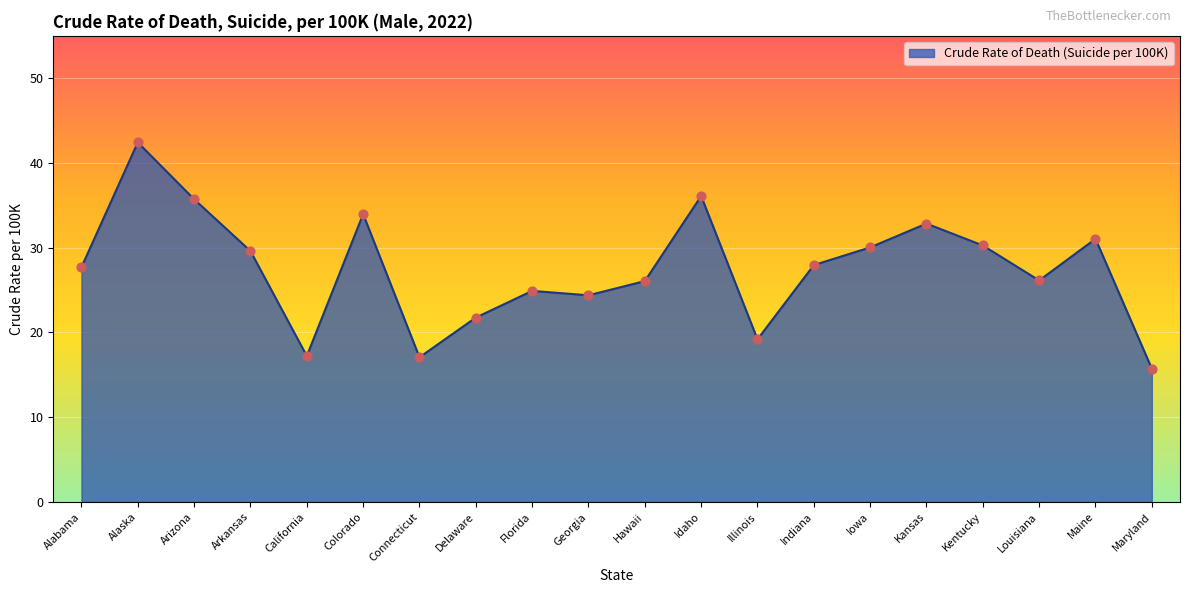

What is the ratio of the value at Delaware to the value at Indiana?

0.8